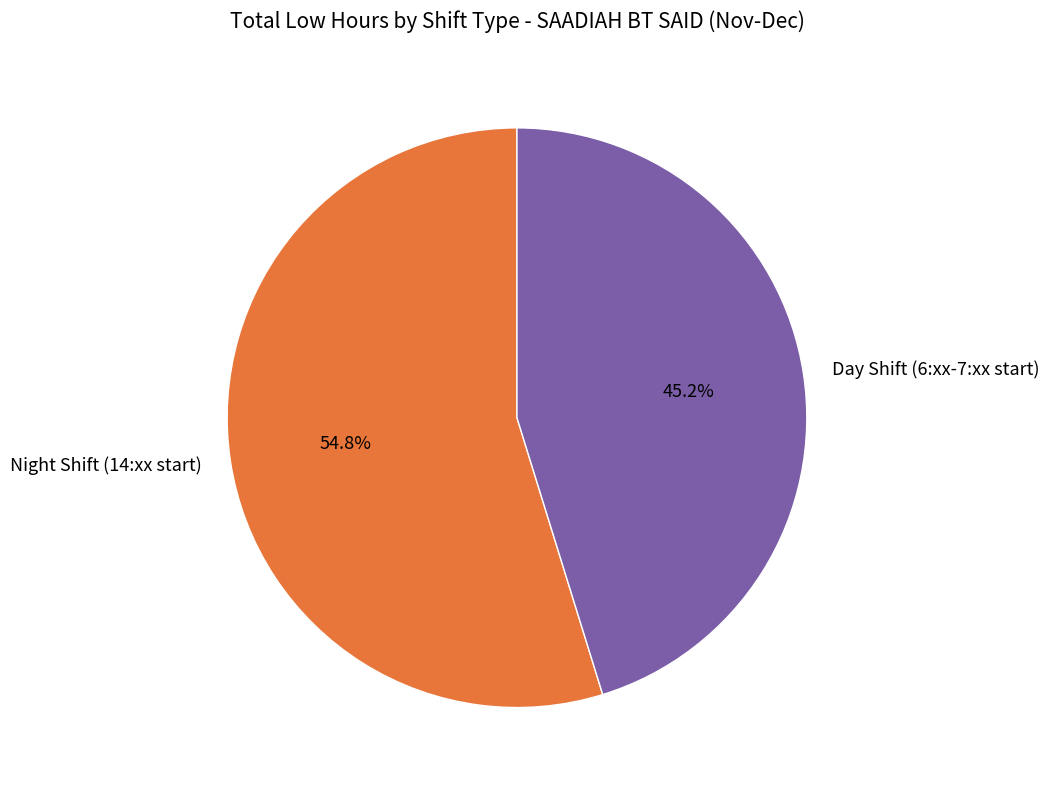

Approximately how many times larger is the value at Day Shift (6:xx-7:xx start) compared to Night Shift (14:xx start)?

0.8